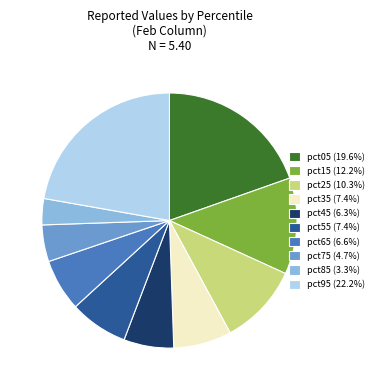

Is the sum of pct05 (19.6%) and pct15 (12.2%) greater than half?

No